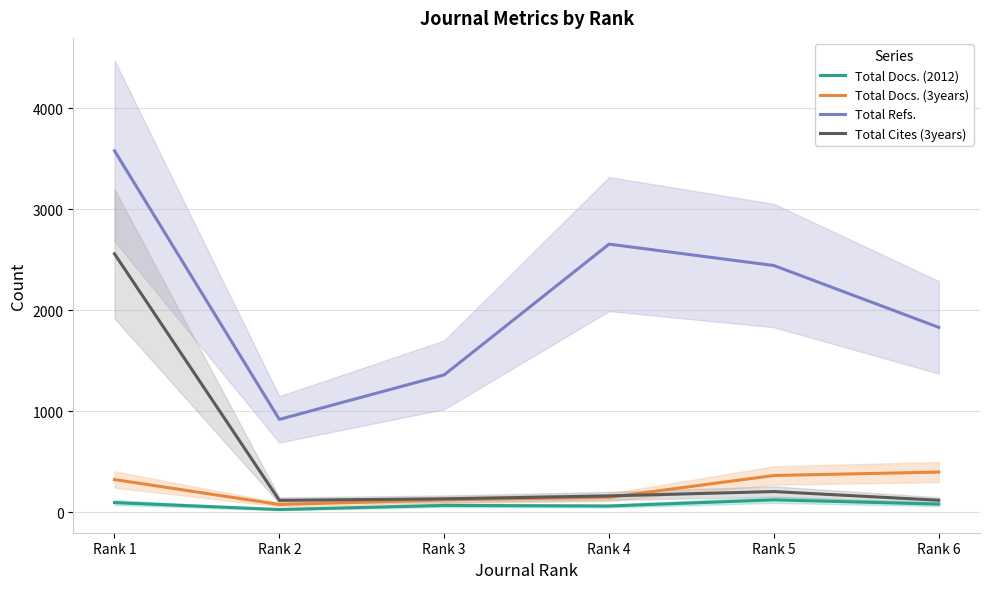

Which category has the highest value across all series?

Rank 1